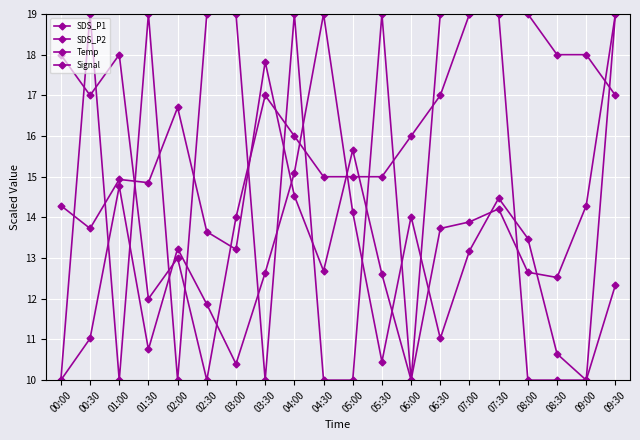

At which category is the sum across all series the highest?

09:30